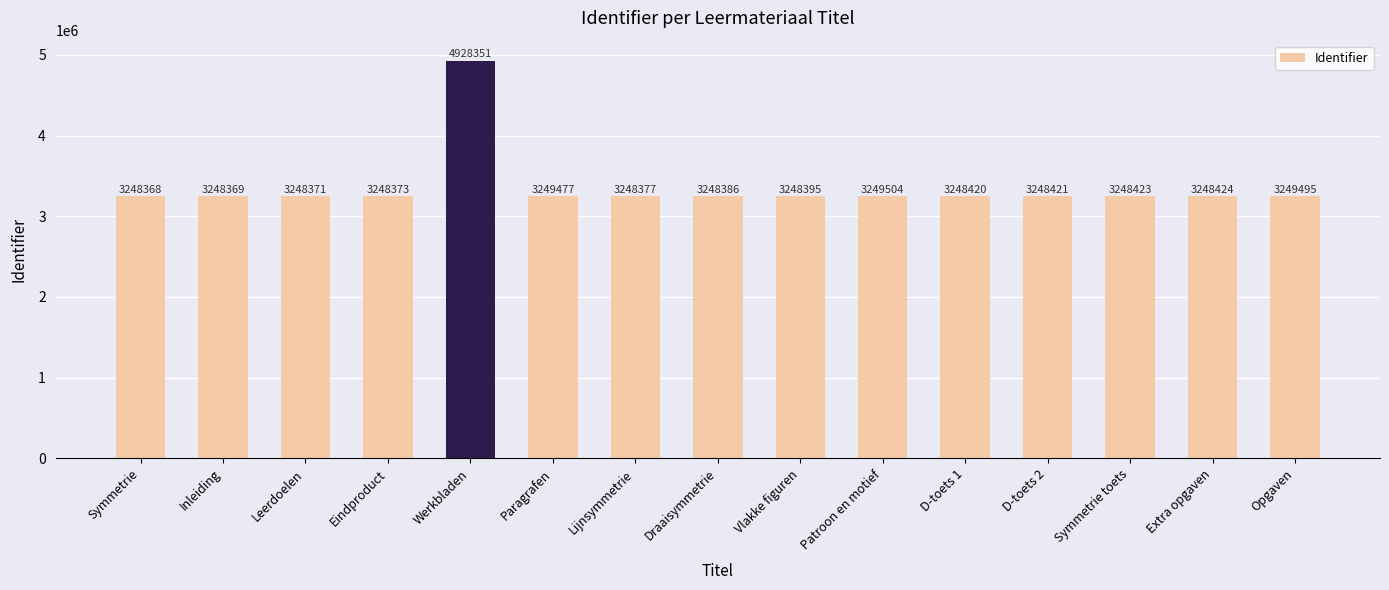

Between Eindproduct and Symmetrie, which is larger?

Eindproduct